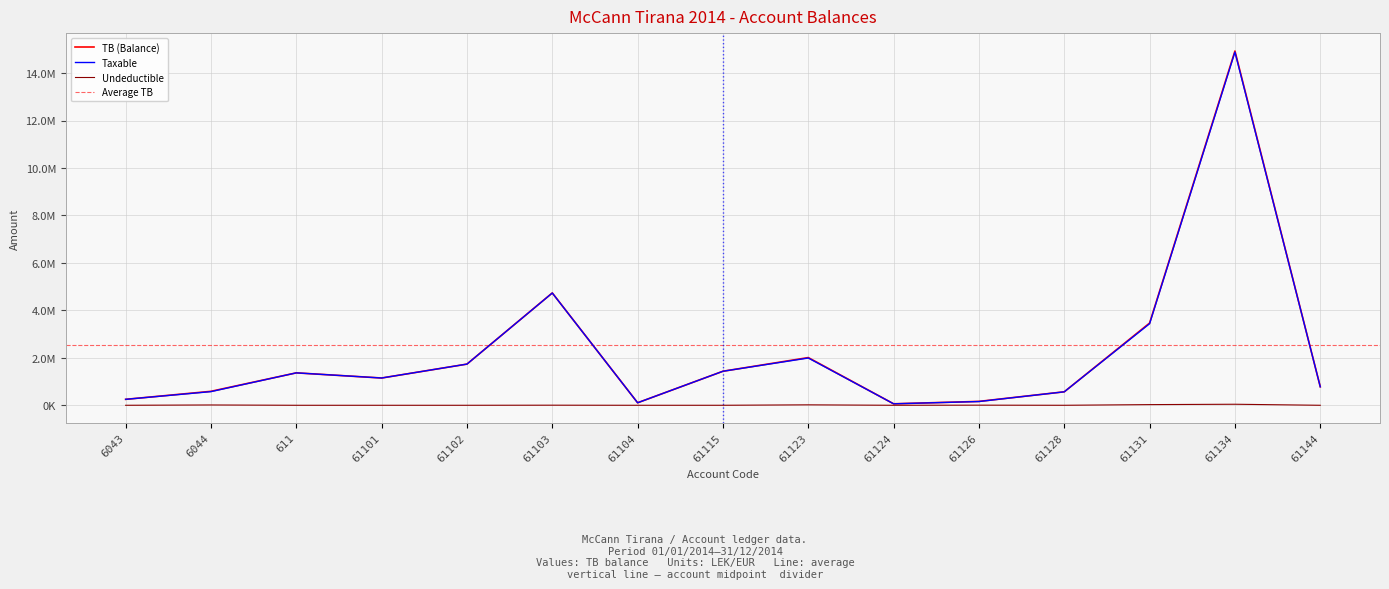

What is the spread (max minus min) of values at 61101?

1149043.7